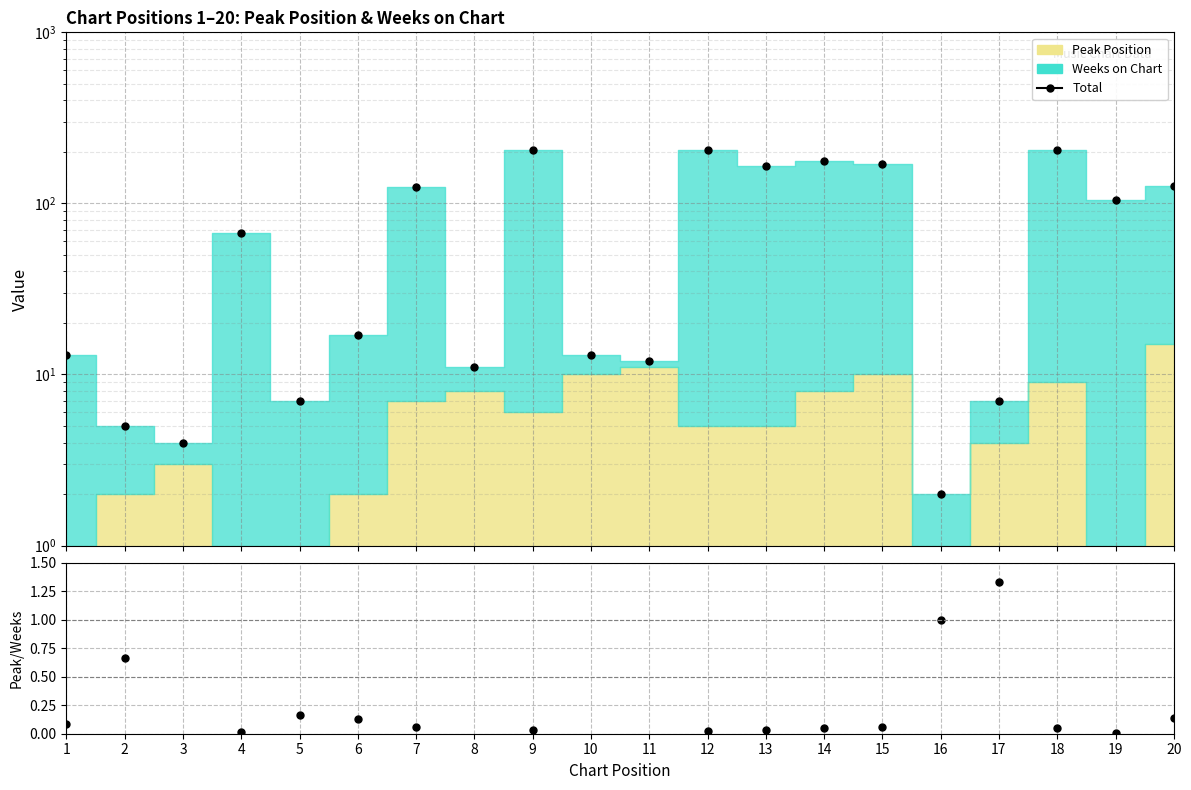

Which series has the widest spread of values?

Total